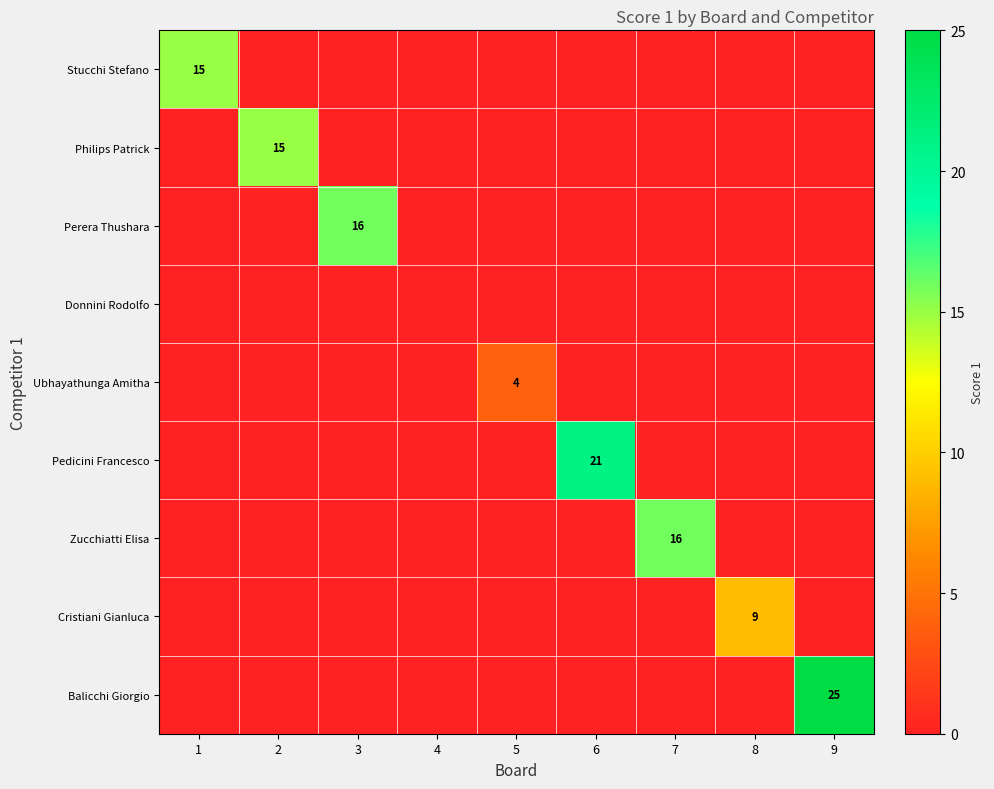

What is the total value across all series at 5?

4